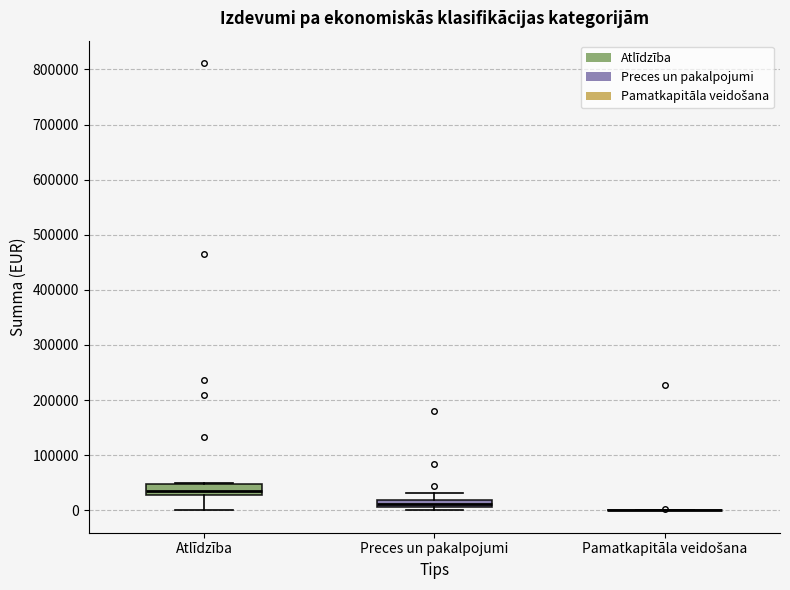

Where is the upper edge of the box for Preces un pakalpojumi on the y-axis? The values are not printed on the chart, so give them approximately, as read against the axis.

20000